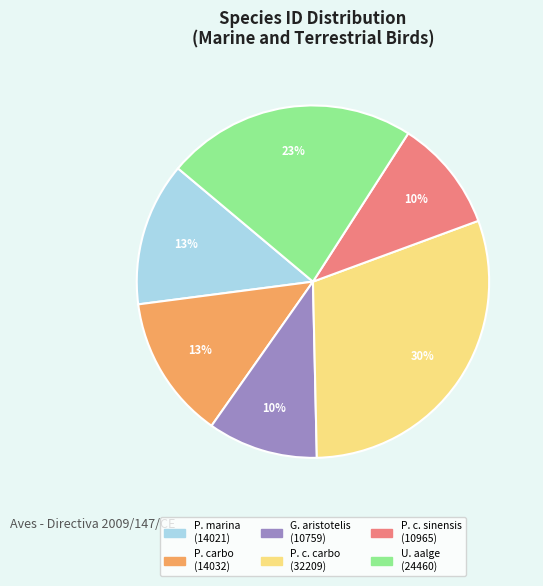

To the nearest percent, what is the average slice percentage?

17%